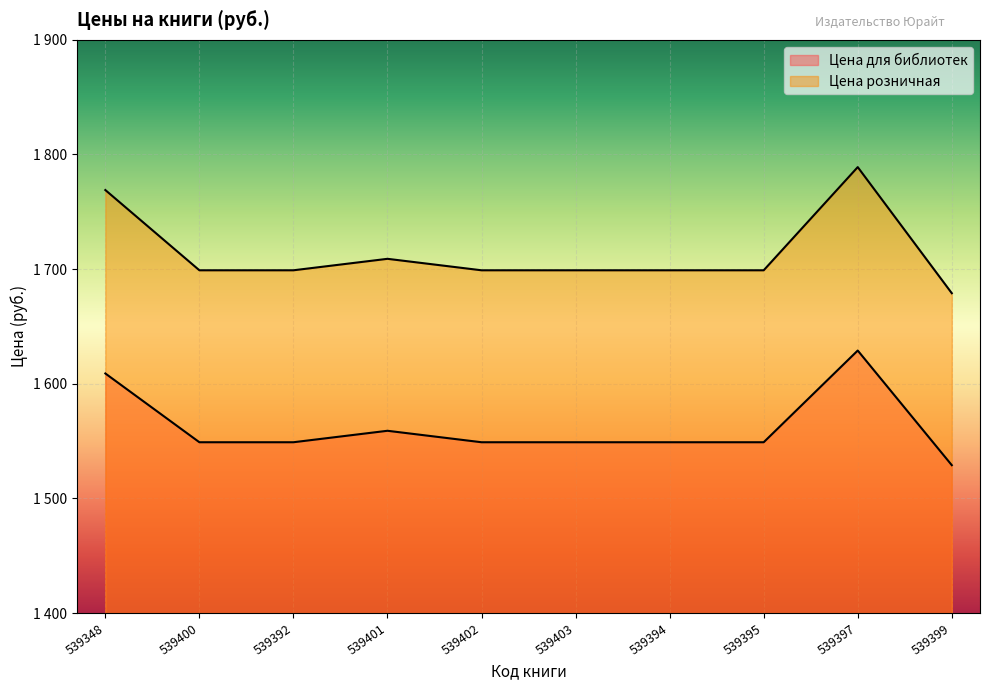

True or false: Цена для библиотек and Цена розничная intersect in this chart.

False